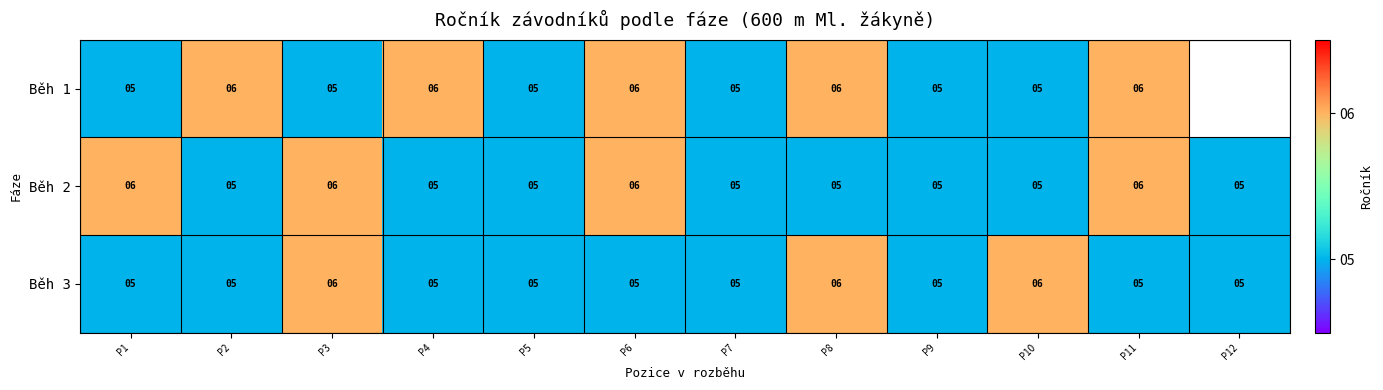

What is the lowest value of the Běh 3 series?

5